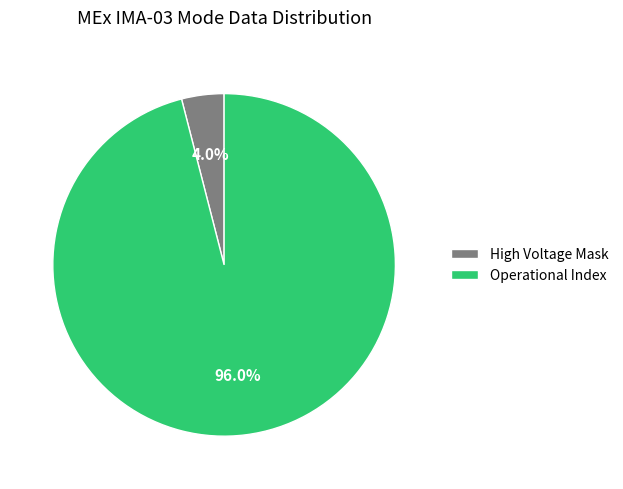

Does any single category account for the majority?

Yes